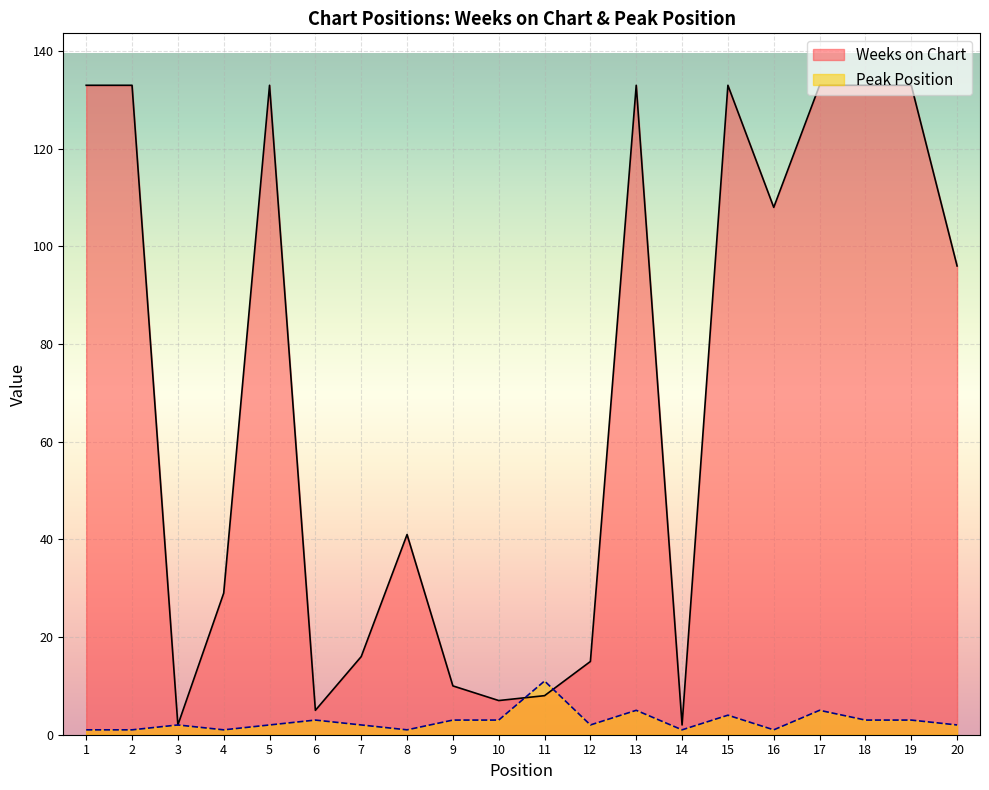

Where does the Peak Position series first go above 2?

6